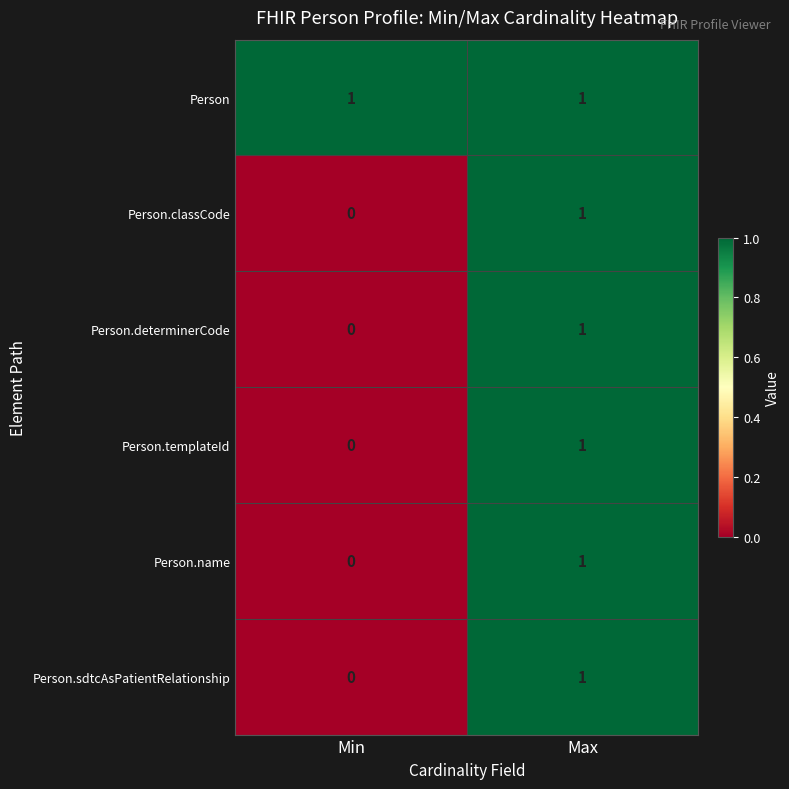

Reading left to right, extract all data points from this chart.

Person: Min=1	Max=1
Person.classCode: Min=0	Max=1
Person.determinerCode: Min=0	Max=1
Person.templateId: Min=0	Max=1
Person.name: Min=0	Max=1
Person.sdtcAsPatientRelationship: Min=0	Max=1